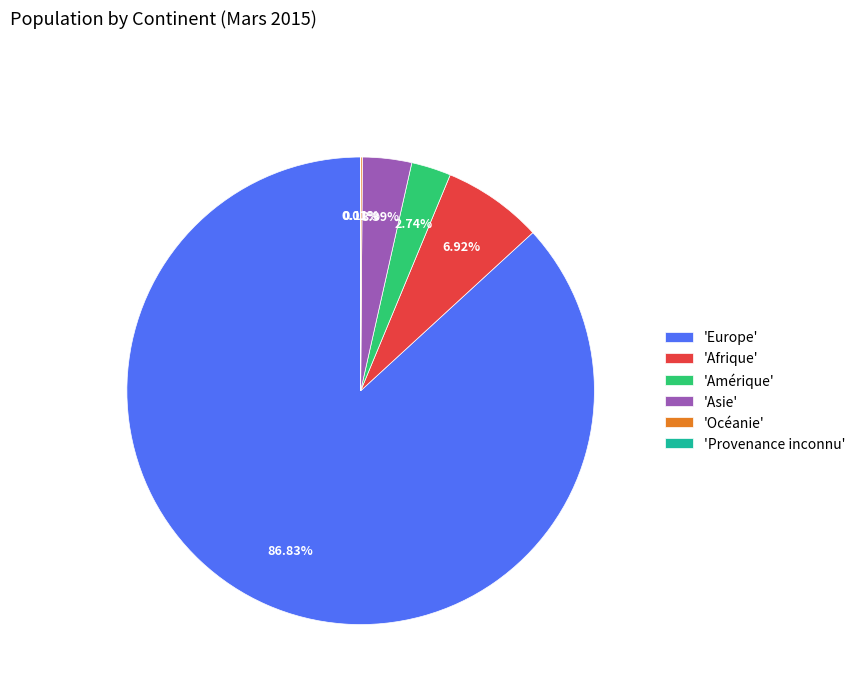

Does any single category account for the majority?

Yes